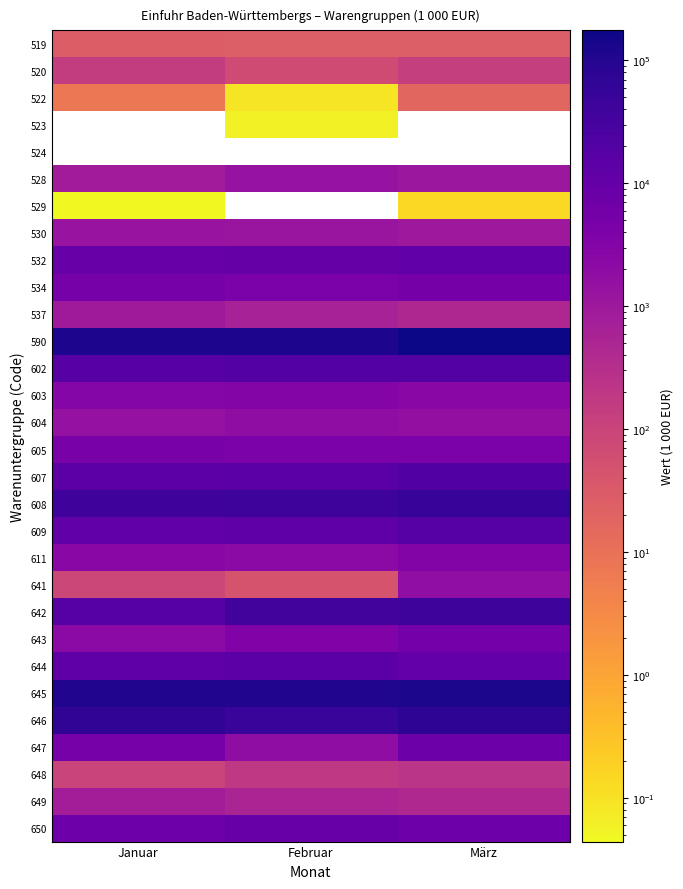

How many data points in 645 are above 106181?

2